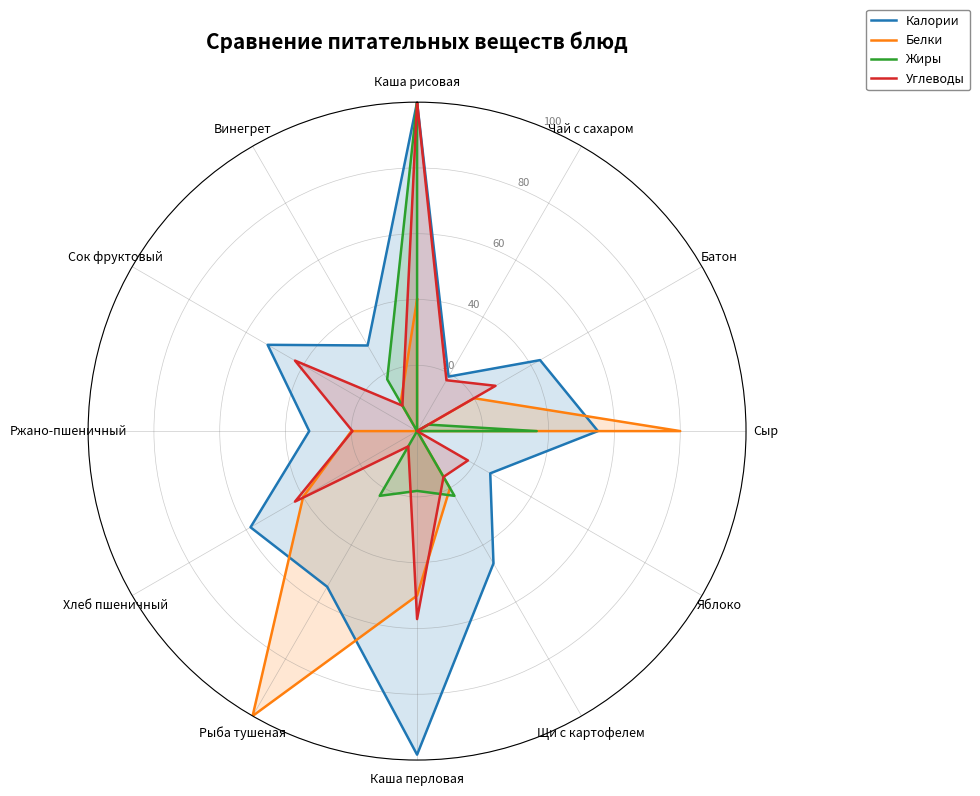

The value of Белки at Батон is 9.3. True or false?

False